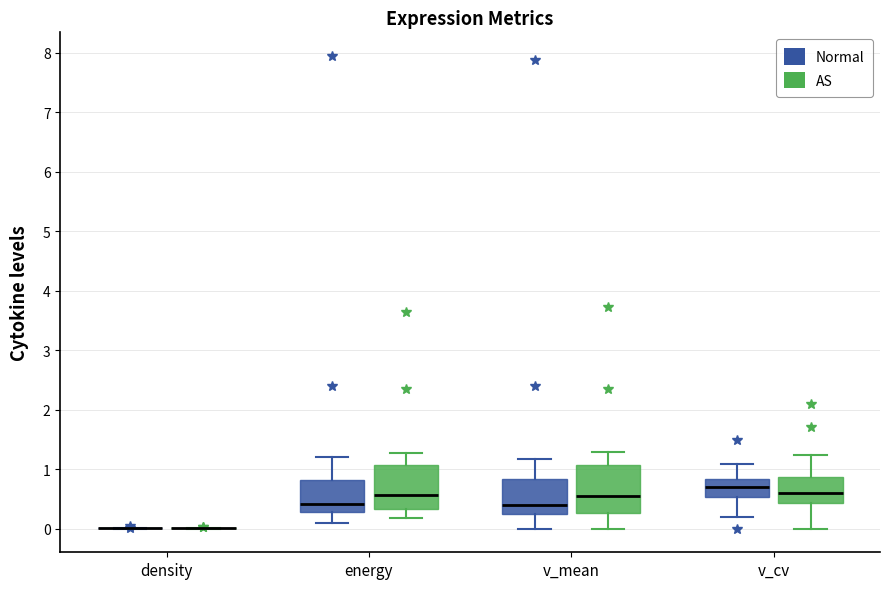

Reading left to right, read every box against the y-axis: the position of its median line, the range the box covers, and the ends of its whiskers. The values are not printed on the chart, so give them approximately, as read against the axis.

density (Normal): box collapsed to a line at 0.0, whiskers 0.0 to 0.0
density (AS): box collapsed to a line at 0.0, whiskers 0.0 to 0.0
energy (Normal): median 0.4, box 0.3 to 0.8, whiskers 0.1 to 1.2
energy (AS): median 0.6, box 0.3 to 1.1, whiskers 0.2 to 1.3
v_mean (Normal): median 0.4, box 0.3 to 0.8, whiskers 0.0 to 1.2
v_mean (AS): median 0.6, box 0.3 to 1.1, whiskers 0.0 to 1.3
v_cv (Normal): median 0.7, box 0.5 to 0.8, whiskers 0.2 to 1.1
v_cv (AS): median 0.6, box 0.4 to 0.9, whiskers 0.0 to 1.2